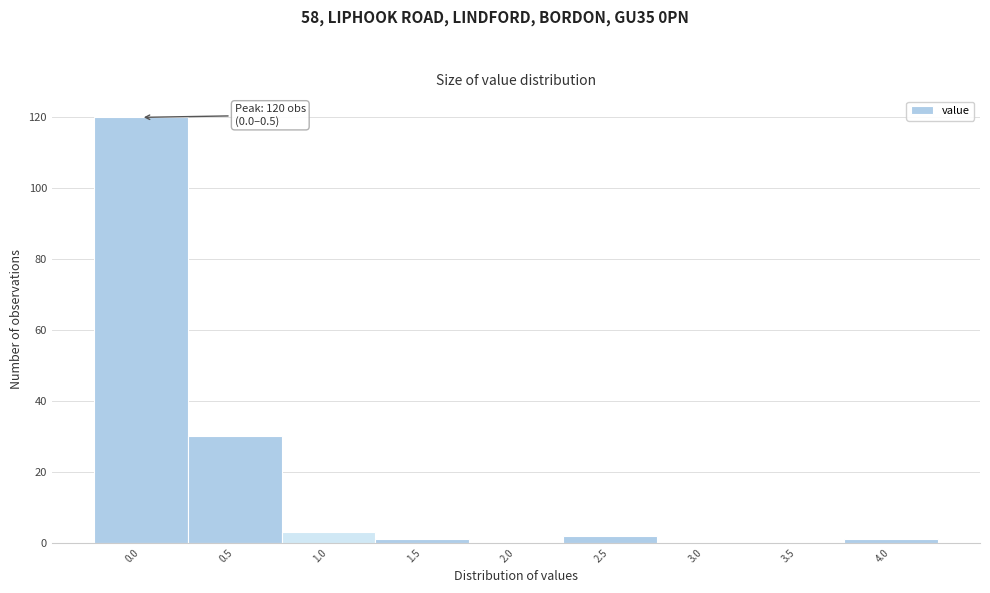

Reading left to right, transcribe all the data shown in this chart.

0.0=120	0.5=30	1.0=3	1.5=1	2.0=0	2.5=2	3.0=0	3.5=0	4.0=1